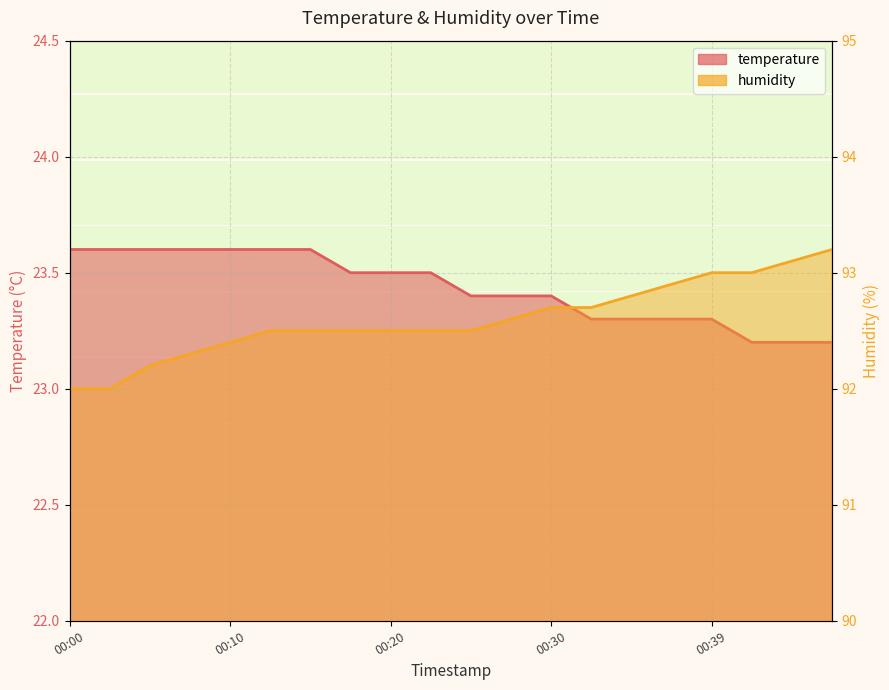

Count the number of data series in this chart.

2